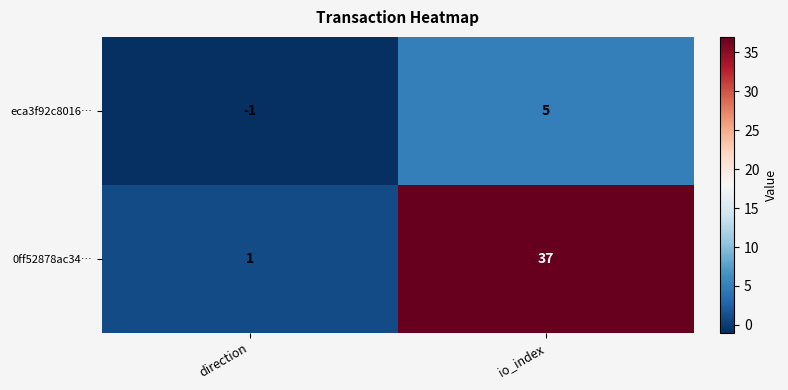

List the series in order of their overall mean, lowest first.

eca3f92c8016…, 0ff52878ac34…